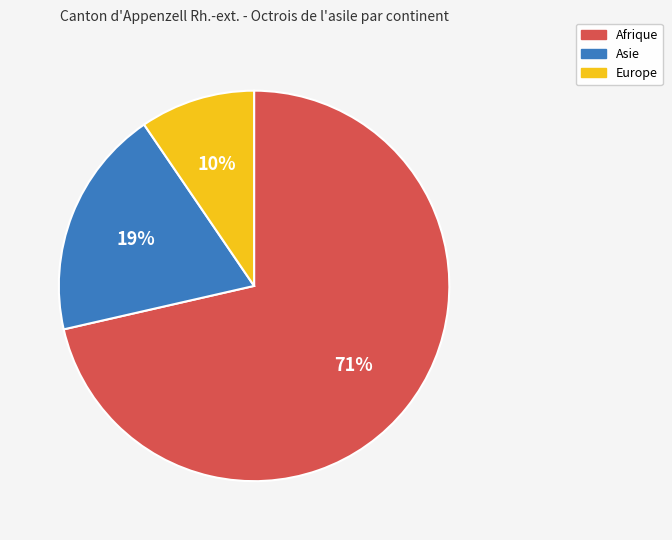

Rank the categories by value from lowest to highest.

Europe, Asie, Afrique